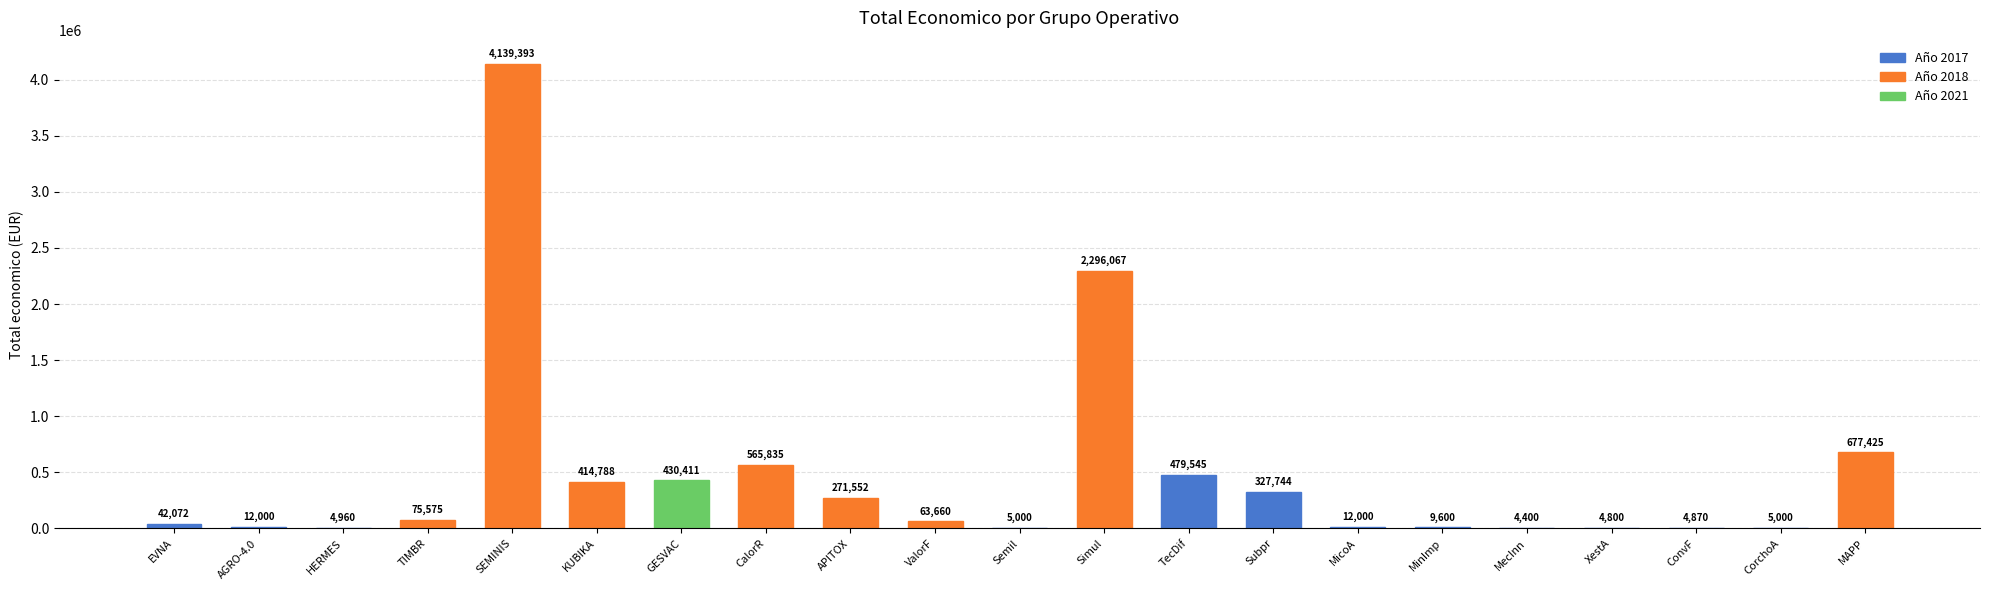

Where is the data nearest to the value 2071896?

Simul